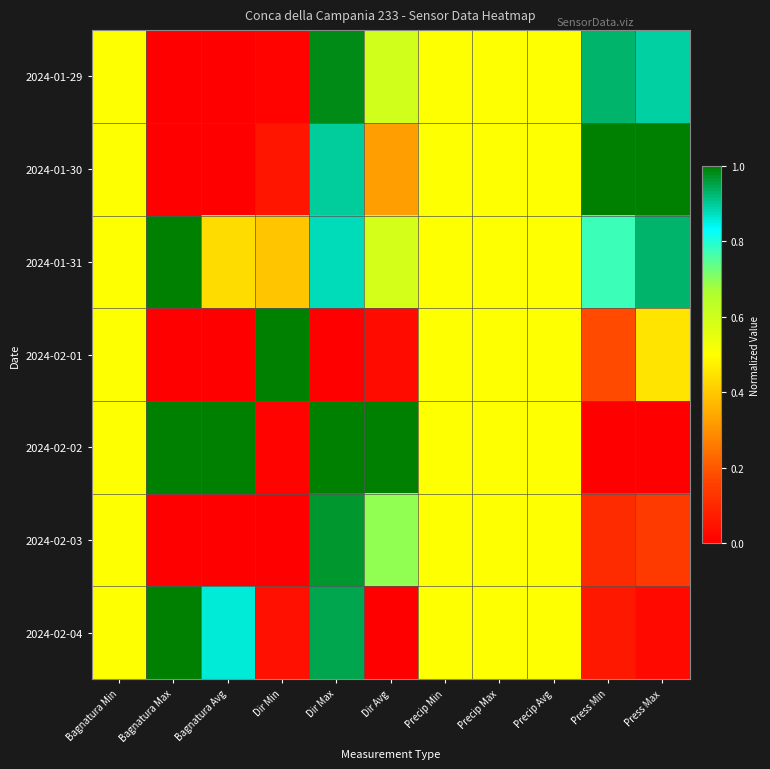

What is the maximum value shown in the chart?

1.0